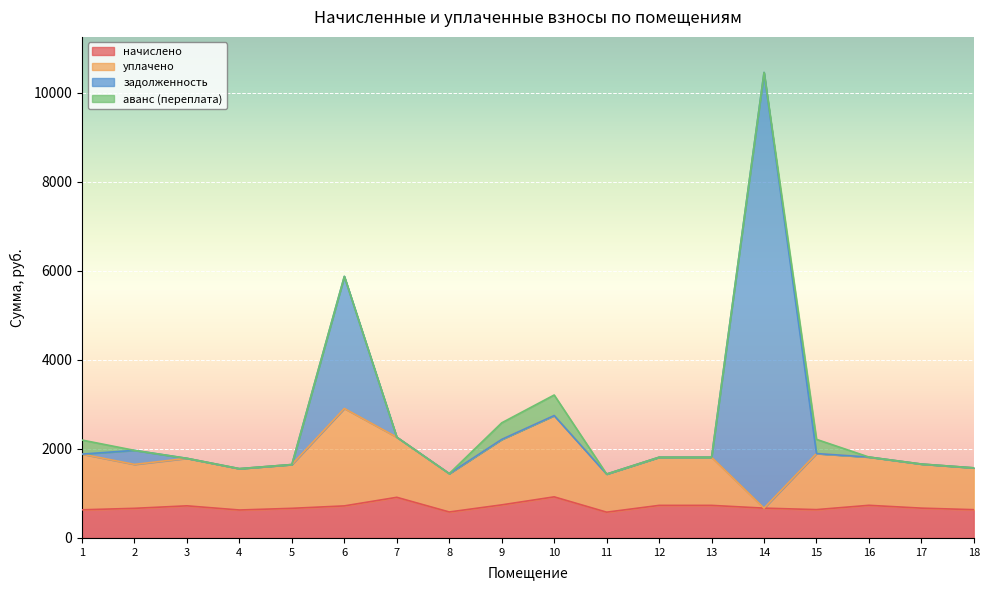

Where is уплачено nearest to the value 1789?

3